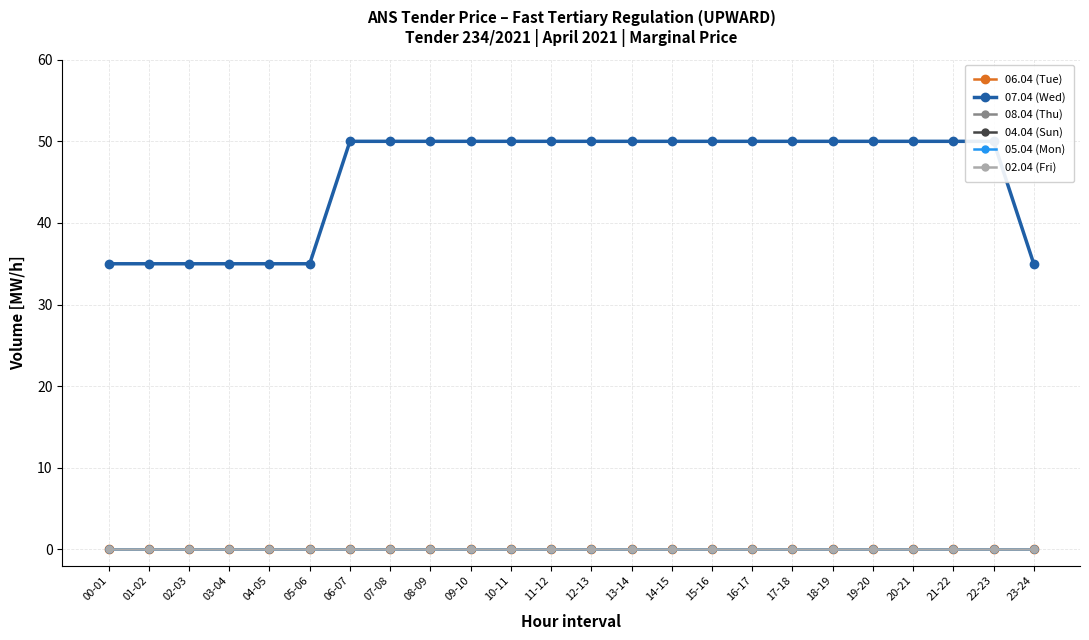

How many lines are shown in the chart?

6